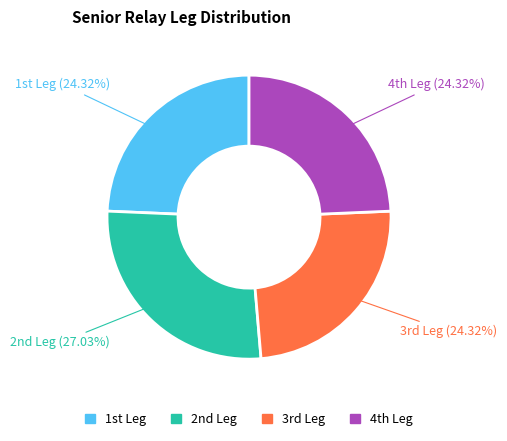

How many segments does this pie chart have?

4